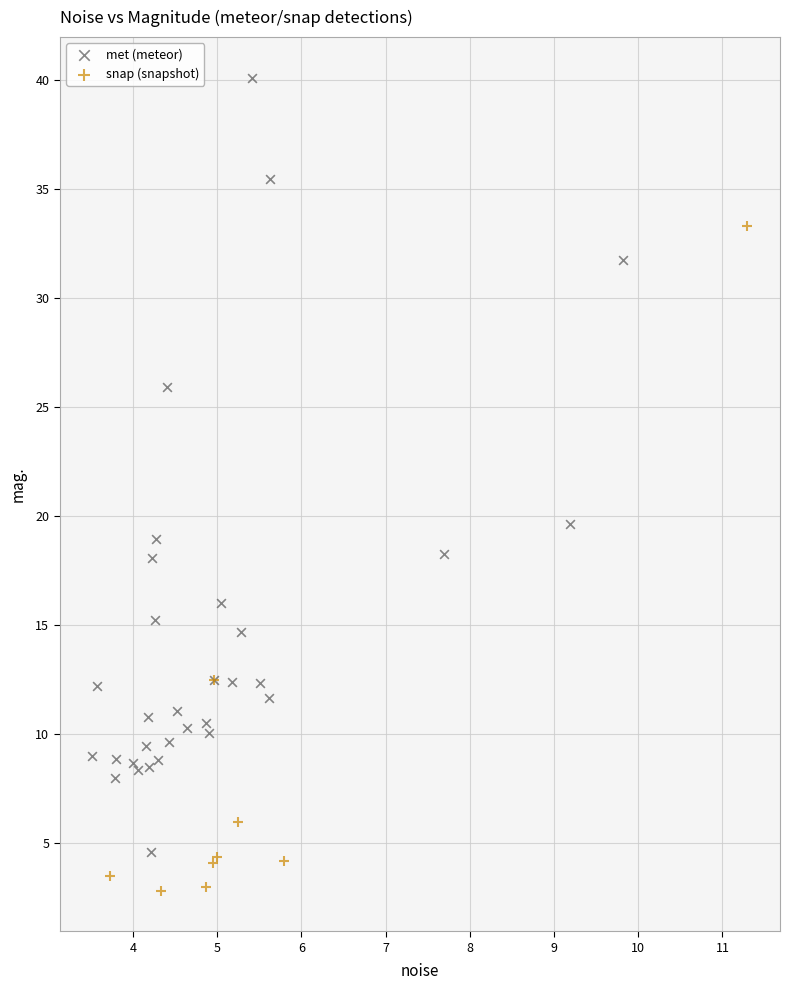

Which series contains the highest Y value?

met (meteor)